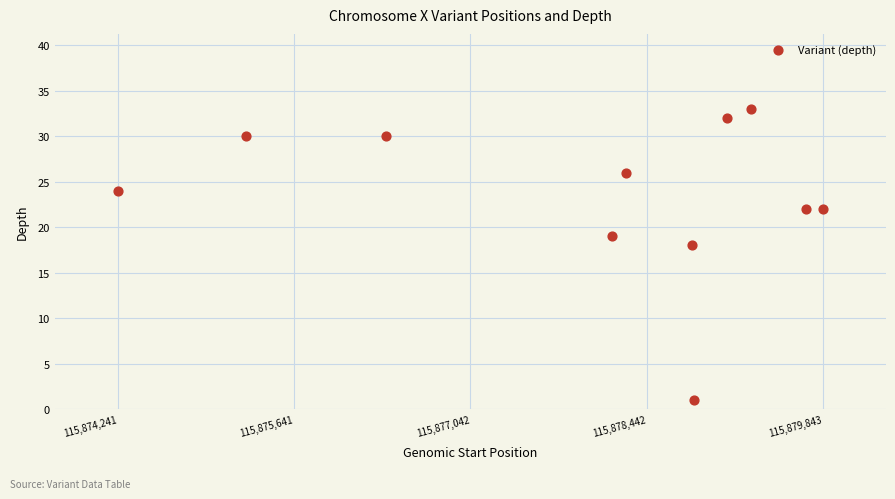

What is the average X value?

115877986